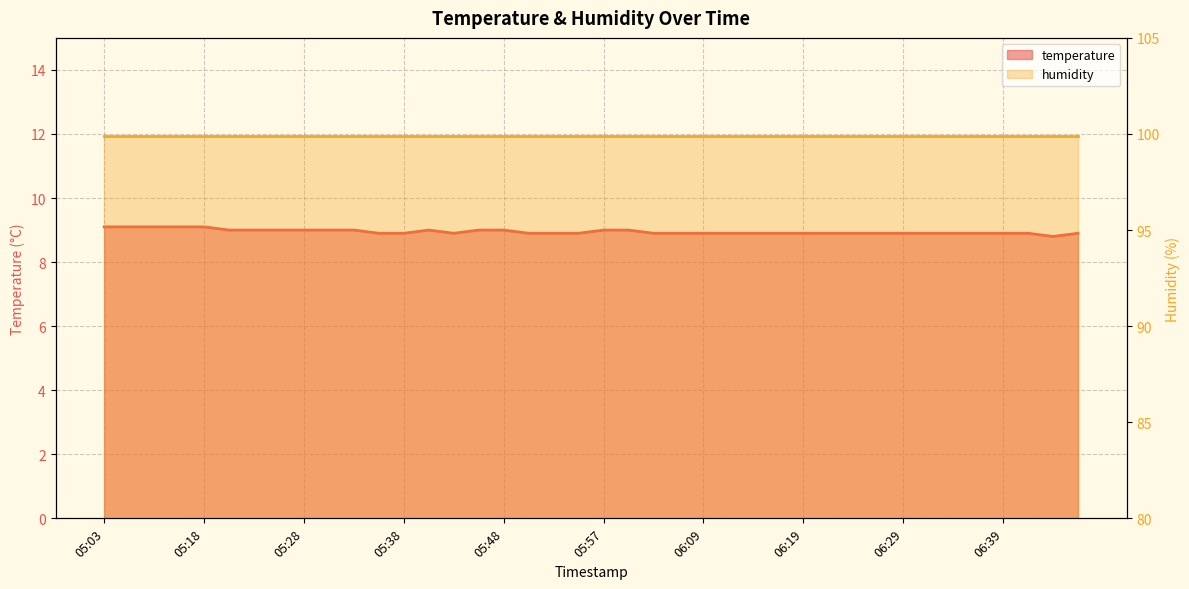

At which category does the chart reach its minimum across all series?

06:44